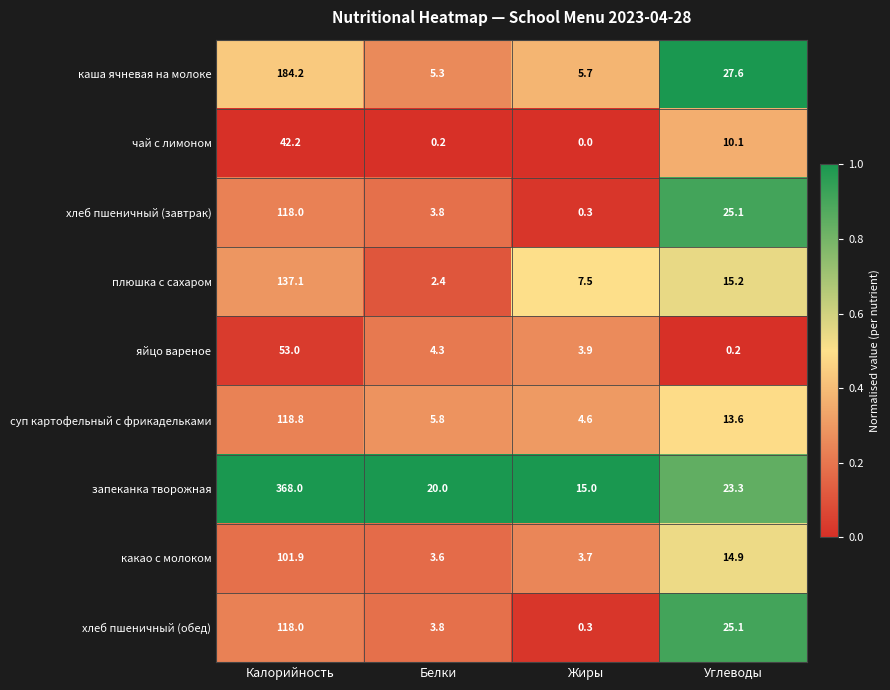

What is the sum of all какао с молоком values?

124.1